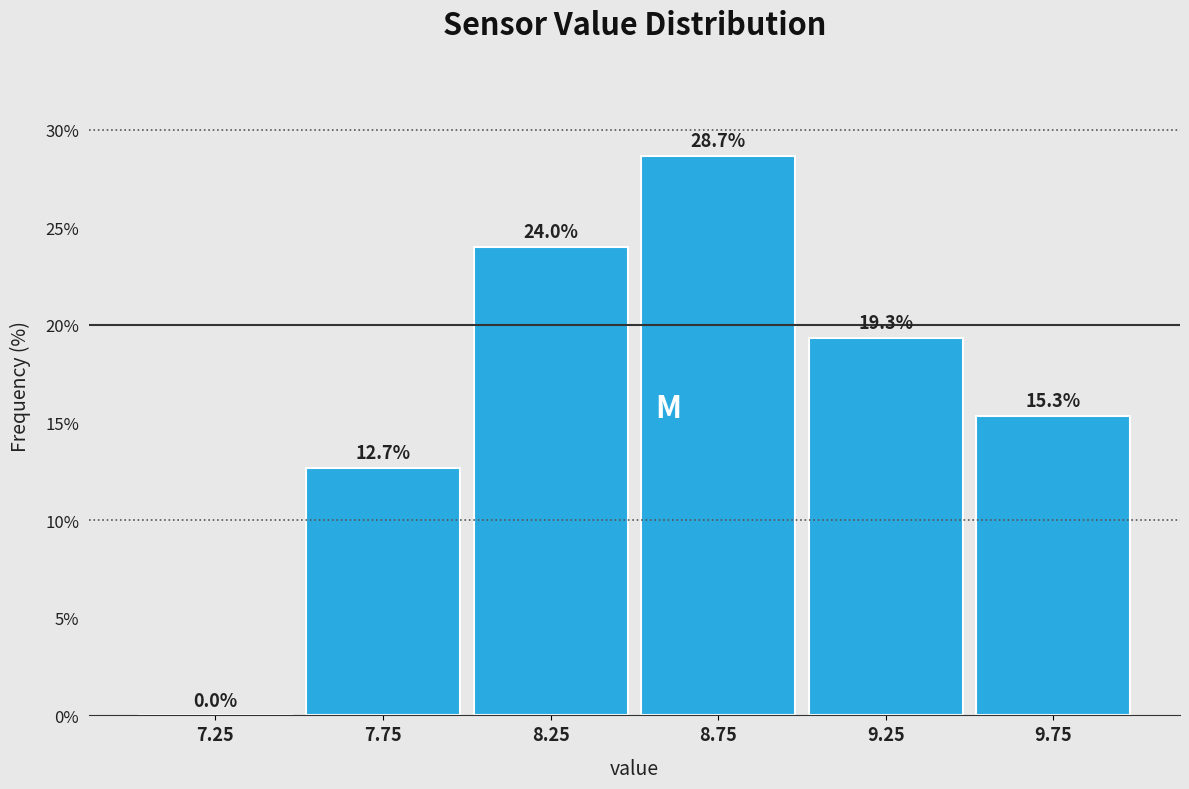

Reading left to right, transcribe this chart: for each bar, give the range it covers on the x-axis and its height.

7.0 to 7.5: 0.0
7.5 to 8.0: 12.7
8.0 to 8.5: 24.0
8.5 to 9.0: 28.7
9.0 to 9.5: 19.3
9.5 to 10.0: 15.3